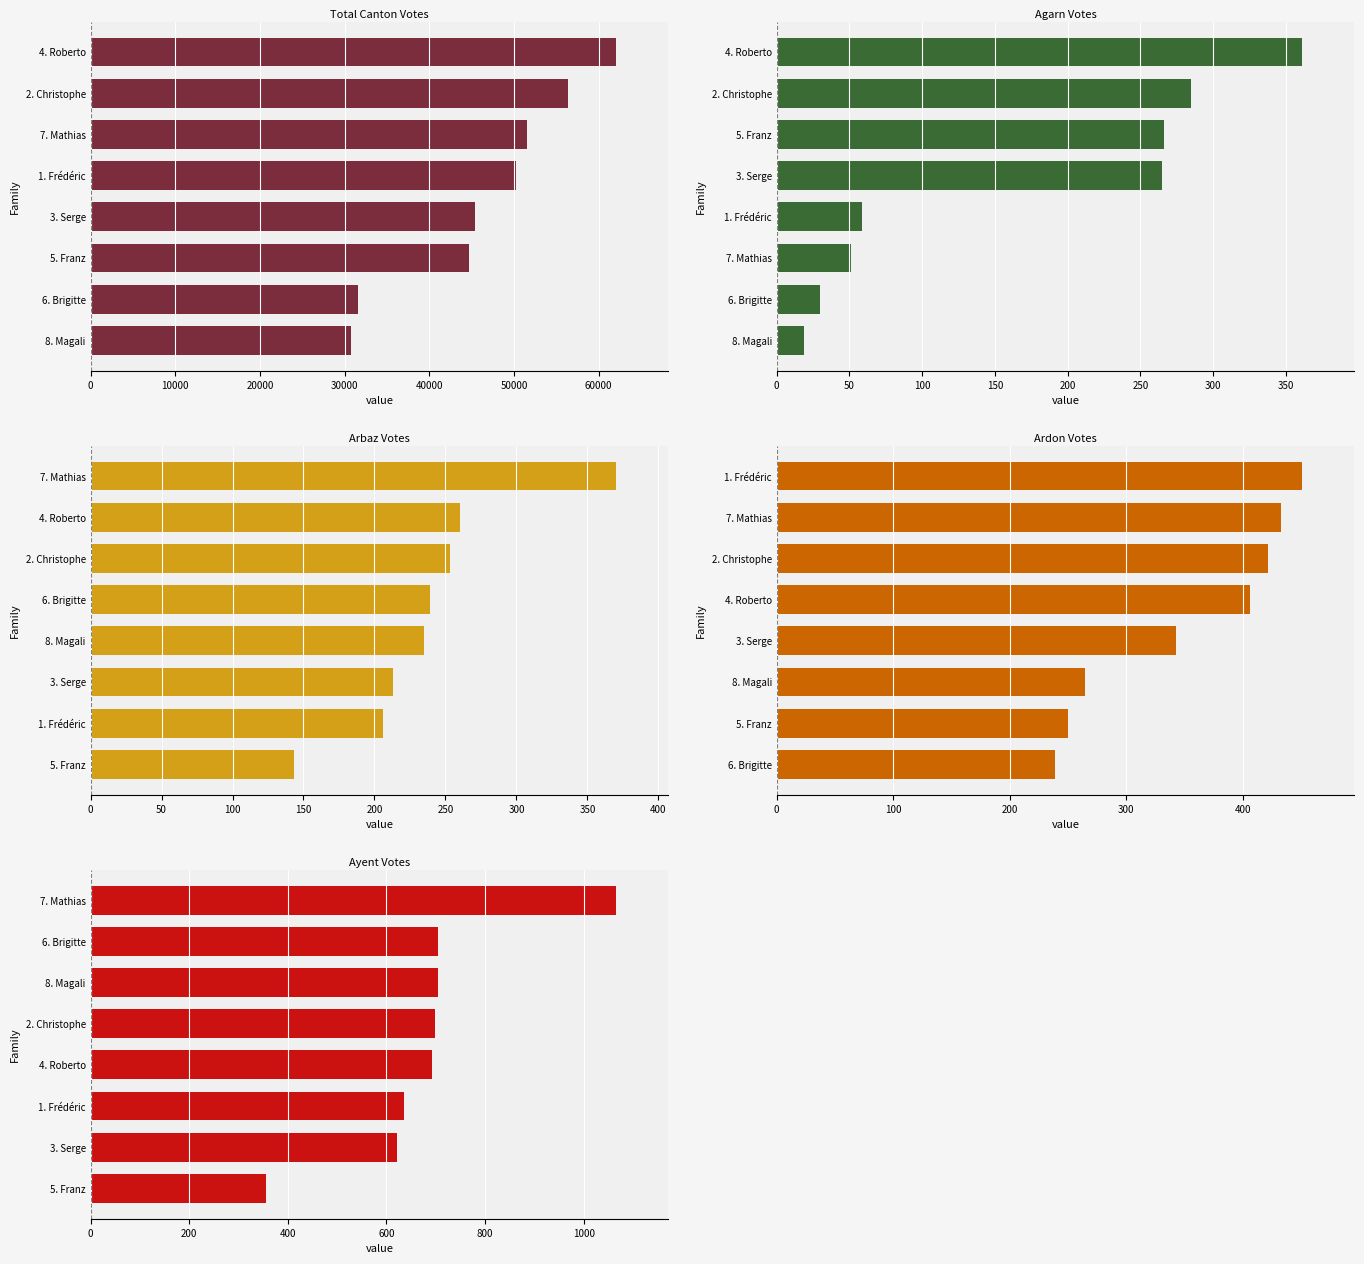

Which has a higher value, 7. Mathias or 3. Serge?

7. Mathias